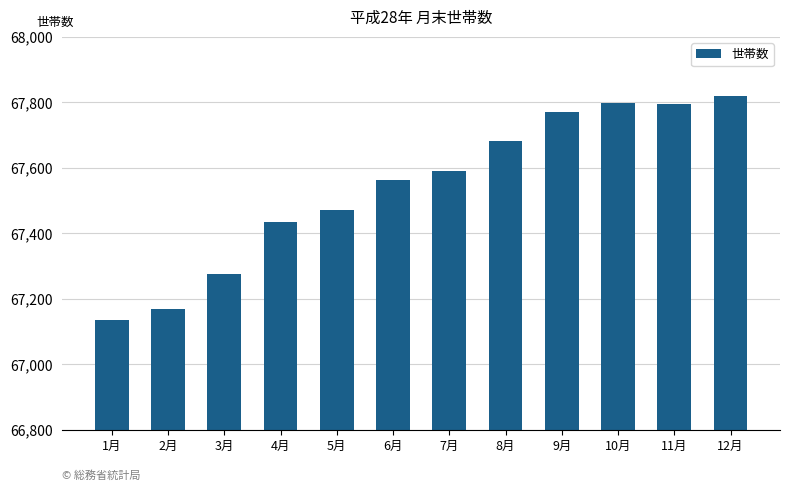

What is the difference between the maximum and minimum values?

683